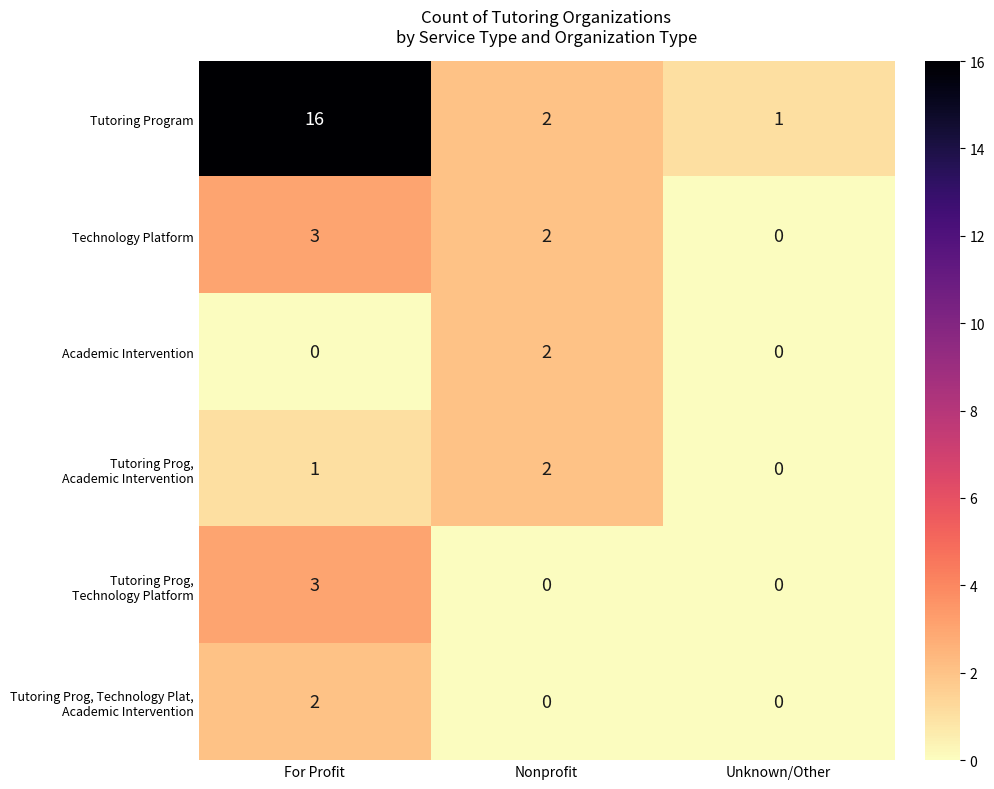

What is the sum of the Tutoring Program values at Nonprofit and For Profit?

18